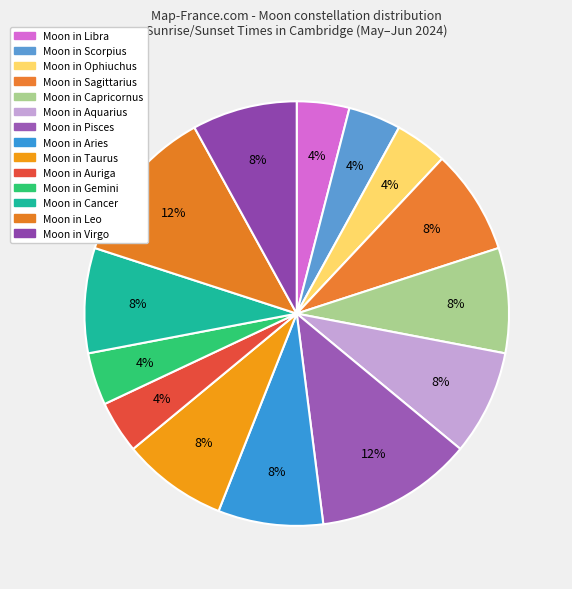

How many segments does this pie chart have?

14